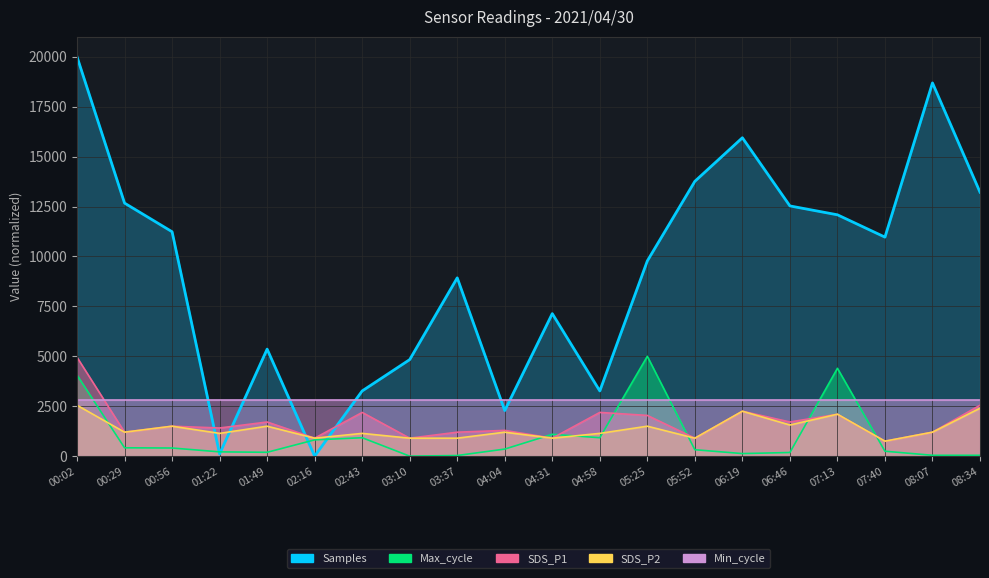

The value of SDS_P1 at 00:02 is 4950.0. True or false?

True